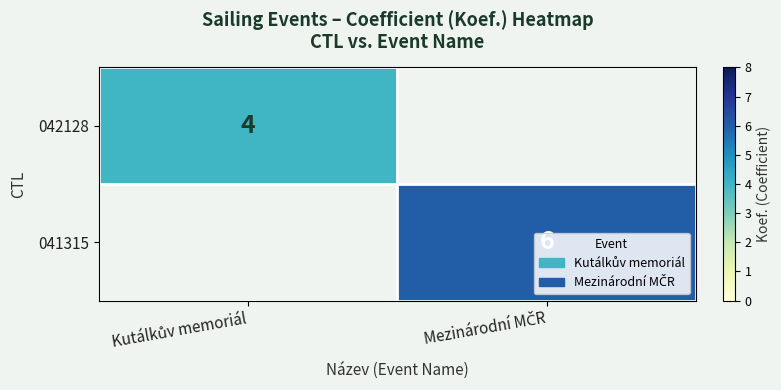

What is the approximate value of 042128 at Kutálkův memoriál?

4.0